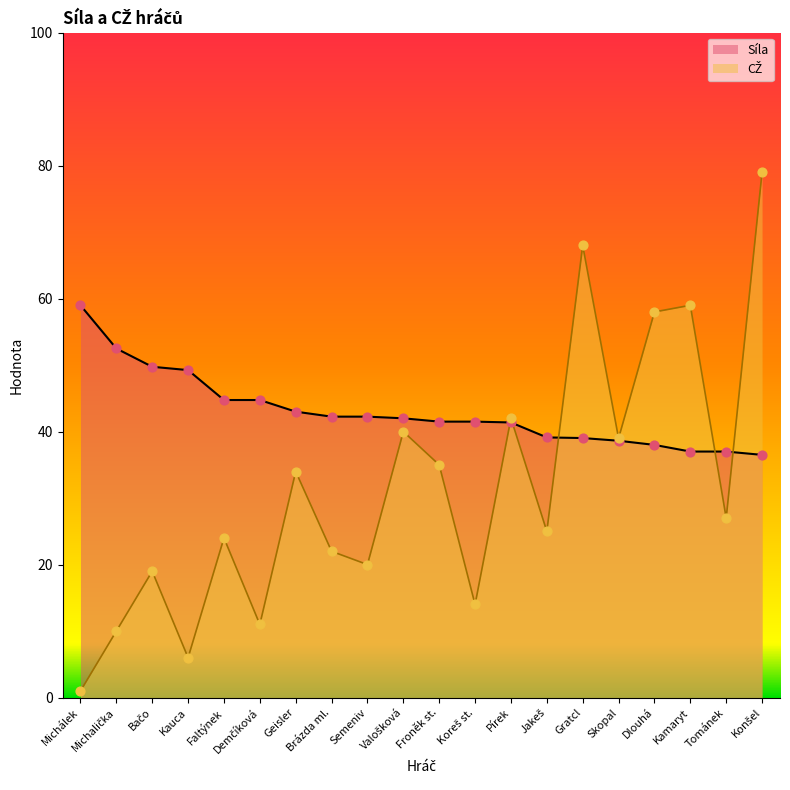

Which series reaches the maximum Y coordinate?

CŽ